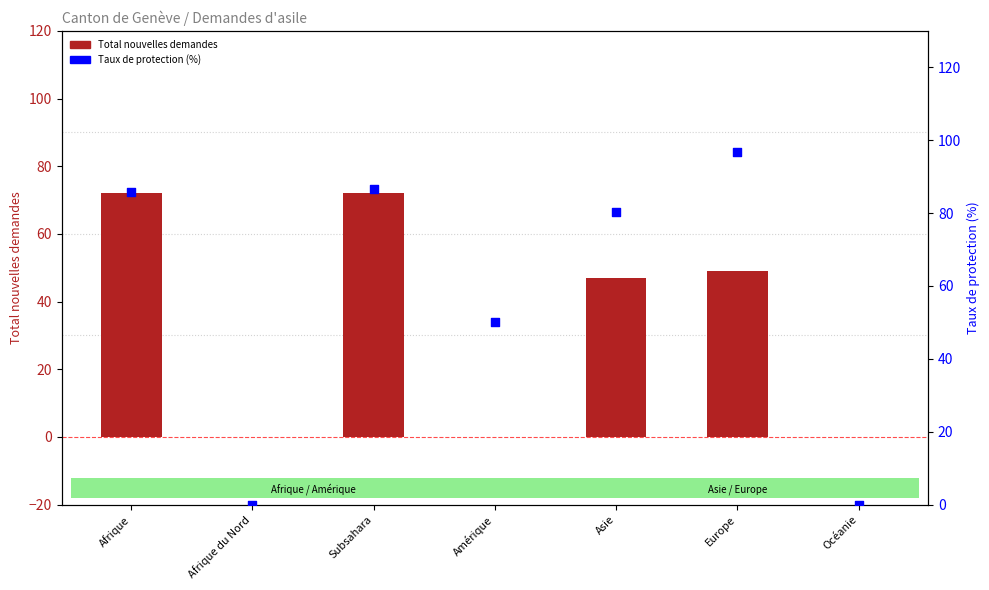

Which series has the largest Y range (max minus min)?

Taux de protection (%)